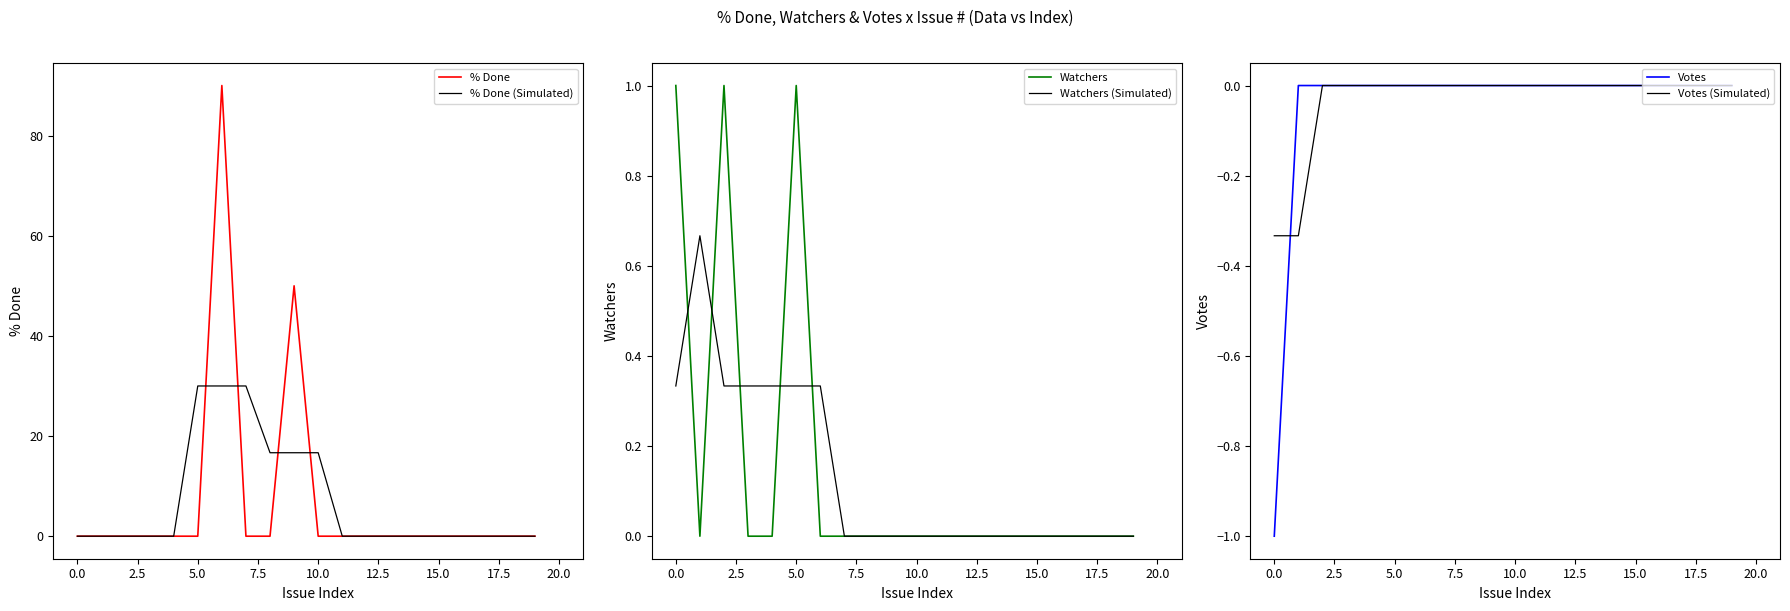

The value of % Done (Simulated) at 5.0 is 48.0. True or false?

False